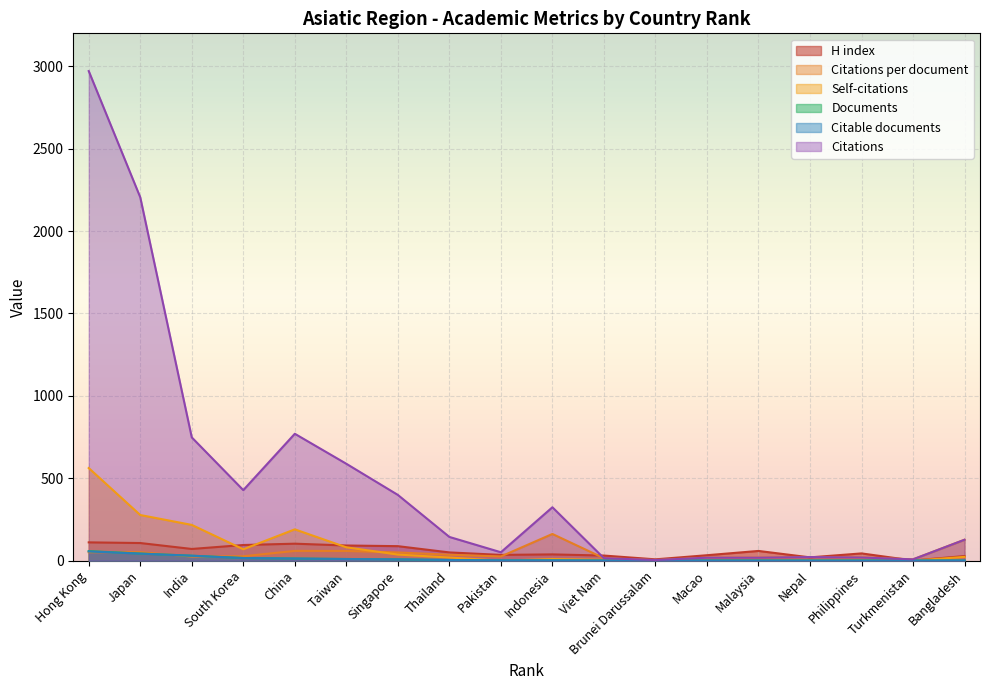

True or false: Citations and Citations per document cross at least once.

False